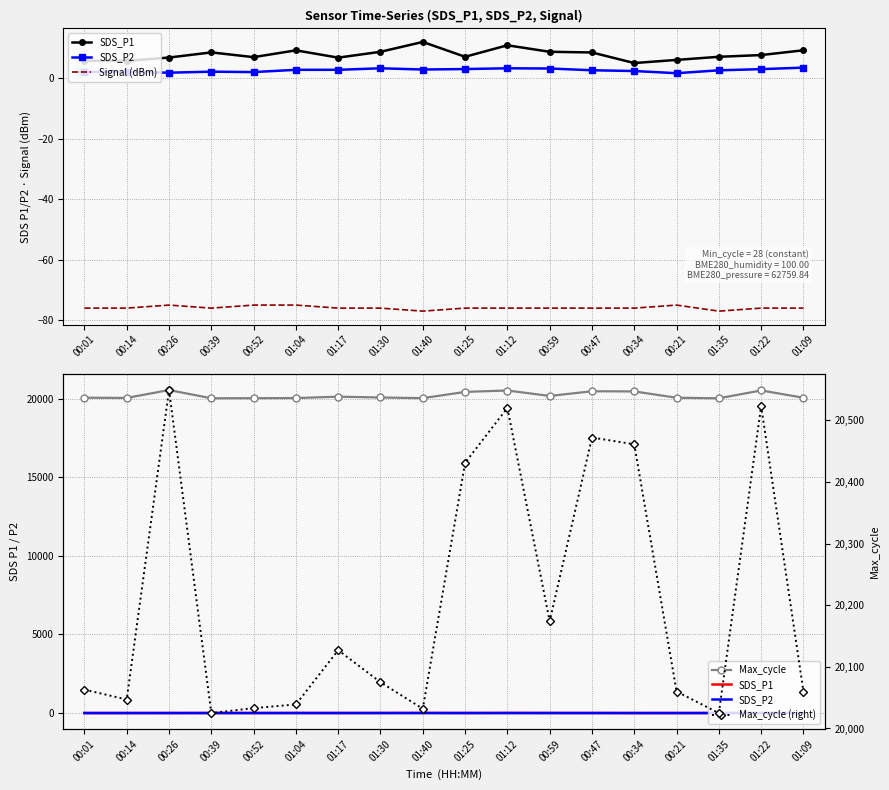

The value of SDS_P2 at 00:01 is 0.7. True or false?

False